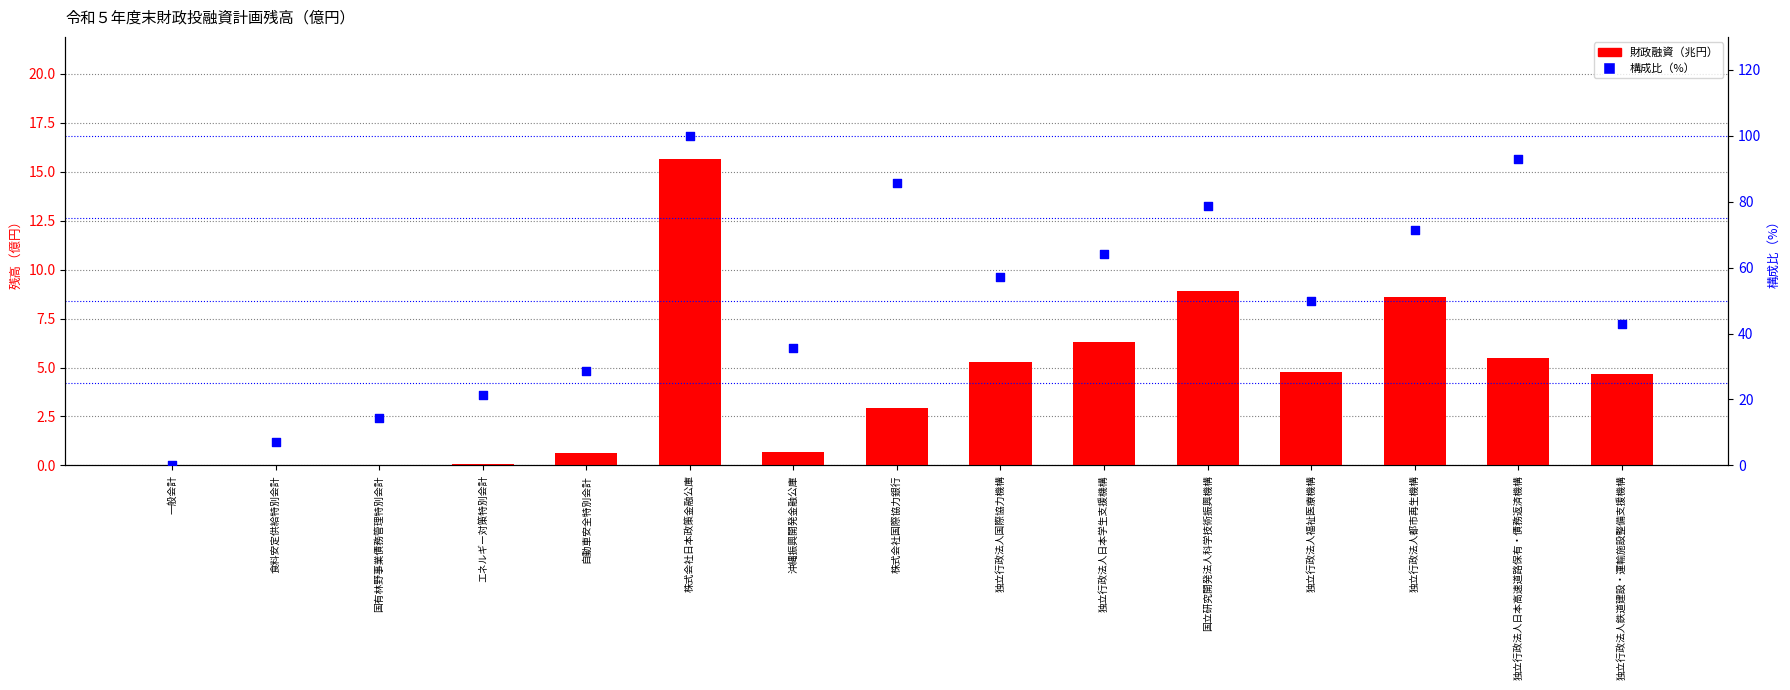

At how many categories does at least one series exceed 36?

9